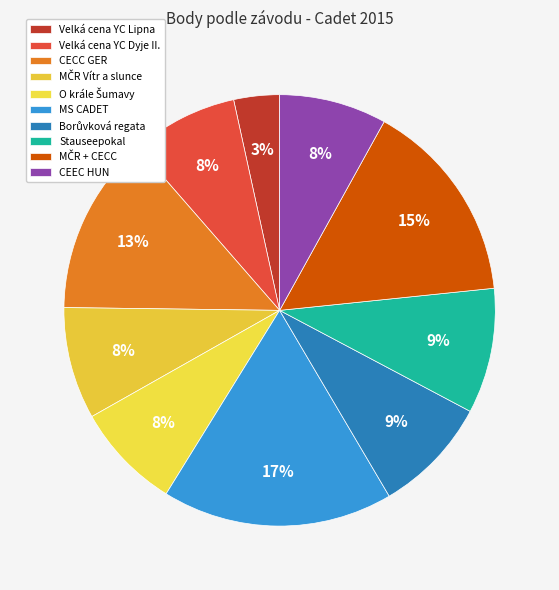

The MČR Vítr a slunce slice represents 22% of the pie. True or false?

False